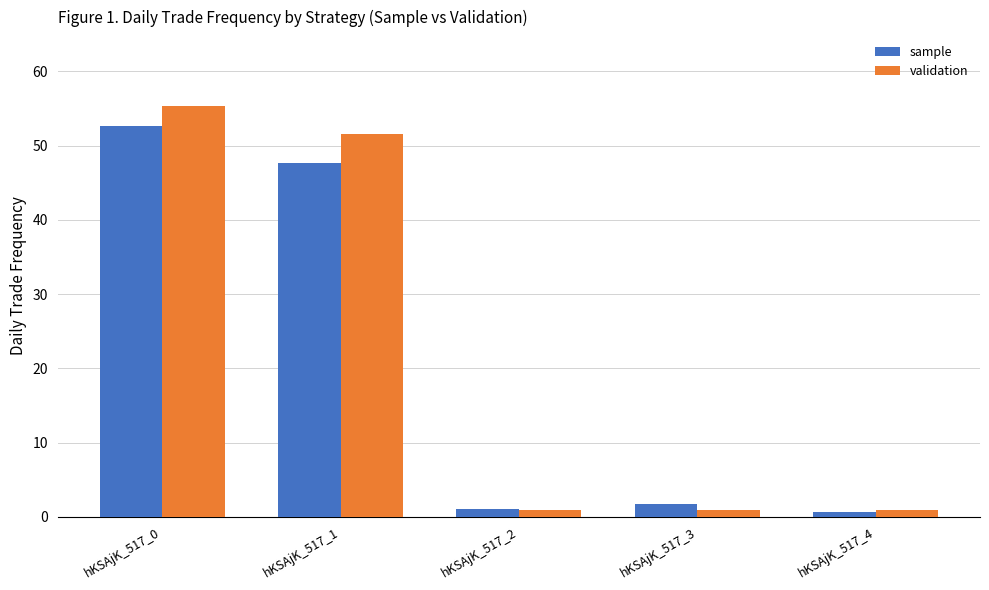

Rank the series at hKSAjK_517_3 from highest to lowest value.

sample, validation